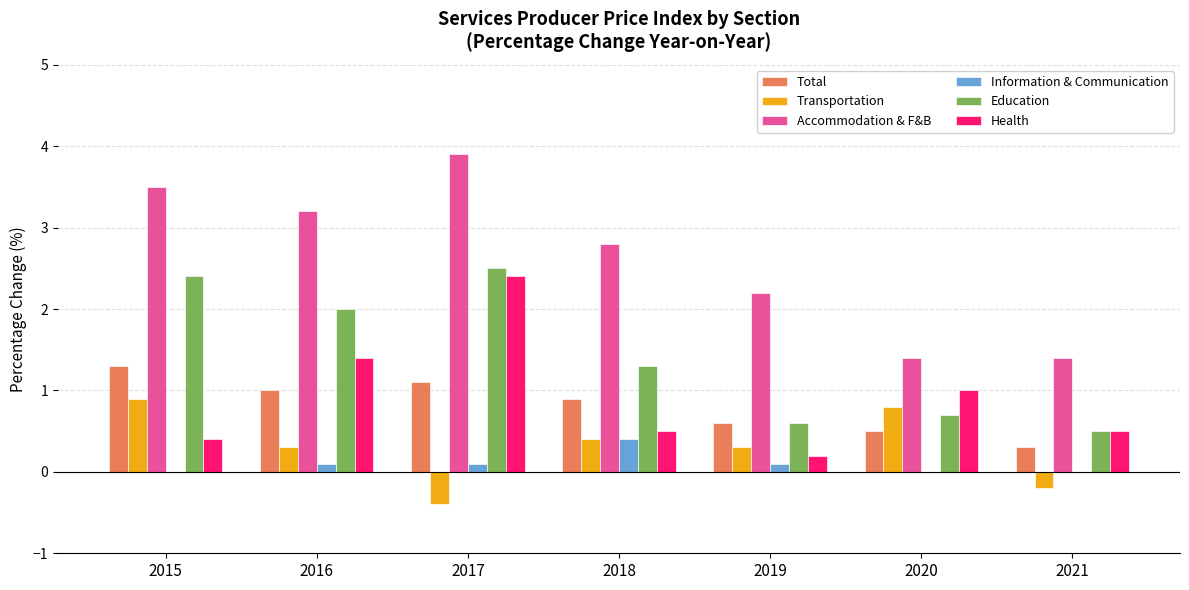

What is the highest value of the Education series?

2.5